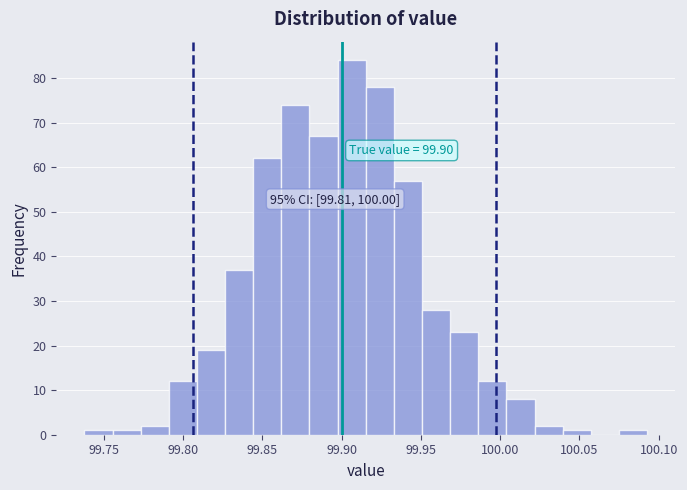

Around what value on the x-axis is the tallest bar? Give the approximate position of its centre, as read against the axis.

99.905